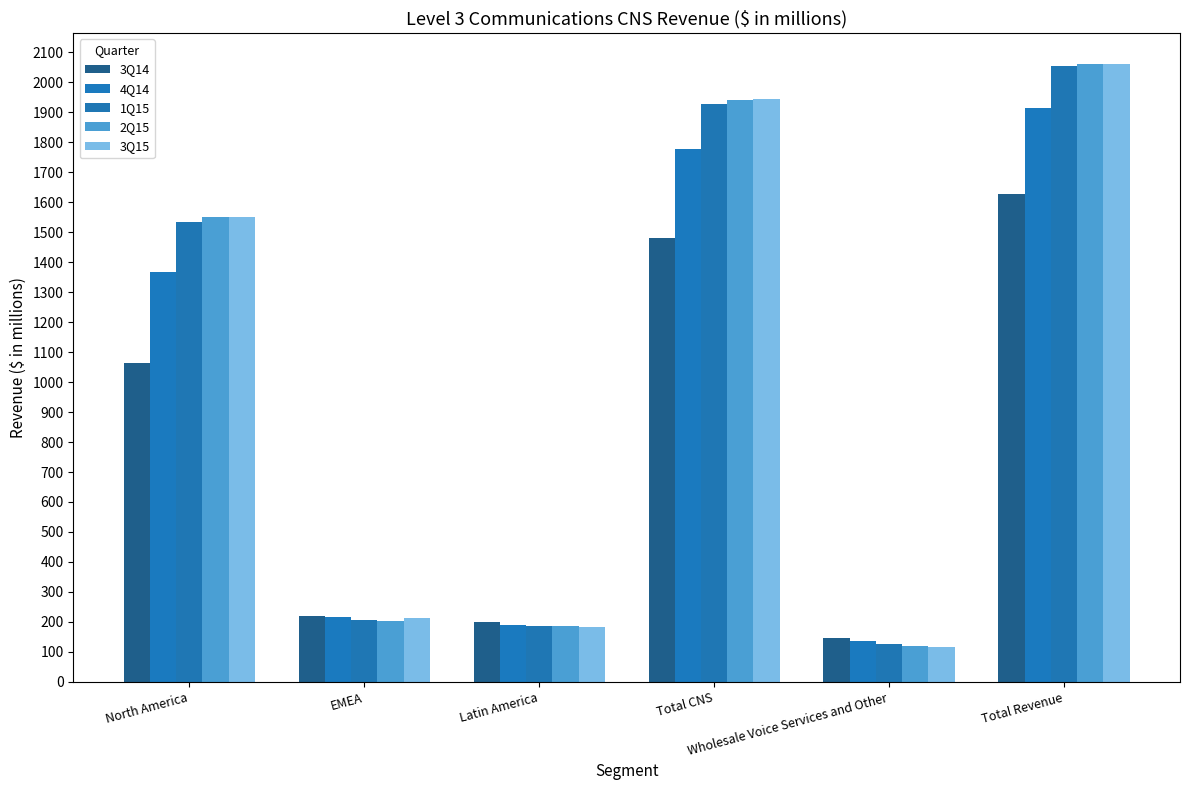

What value does the 2Q15 series have at Total CNS, to the nearest 100?

1900